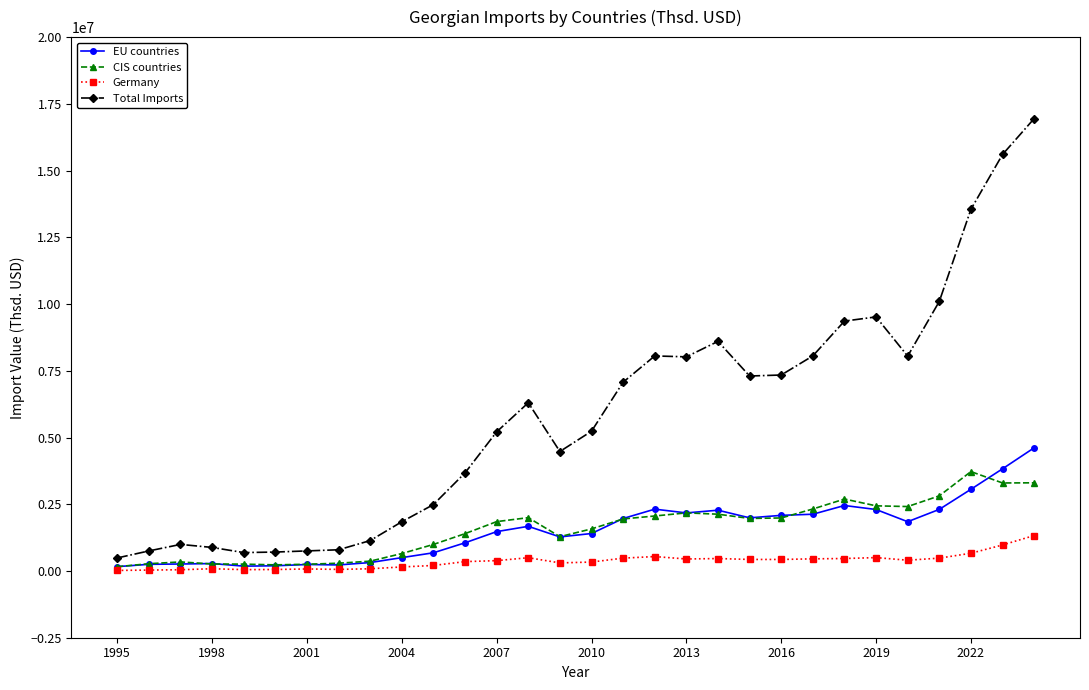

At how many categories does at least one series exceed 11204976?

3